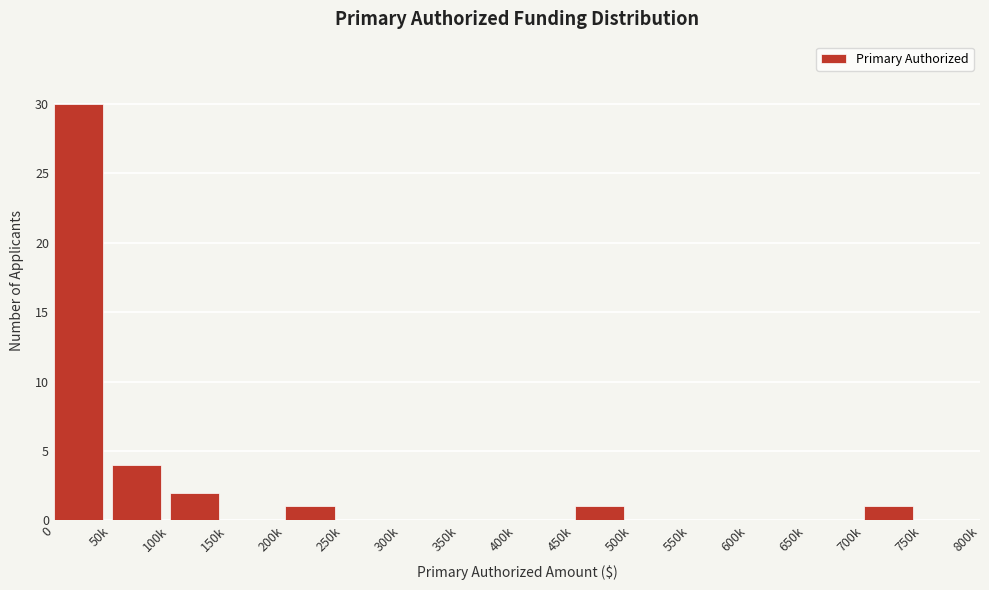

Reading left to right, list all the values displayed in this chart.

0=30	50k=4	100k=2	150k=0	200k=1	250k=0	300k=0	350k=0	400k=0	450k=1	500k=0	550k=0	600k=0	650k=0	700k=1	750k=0